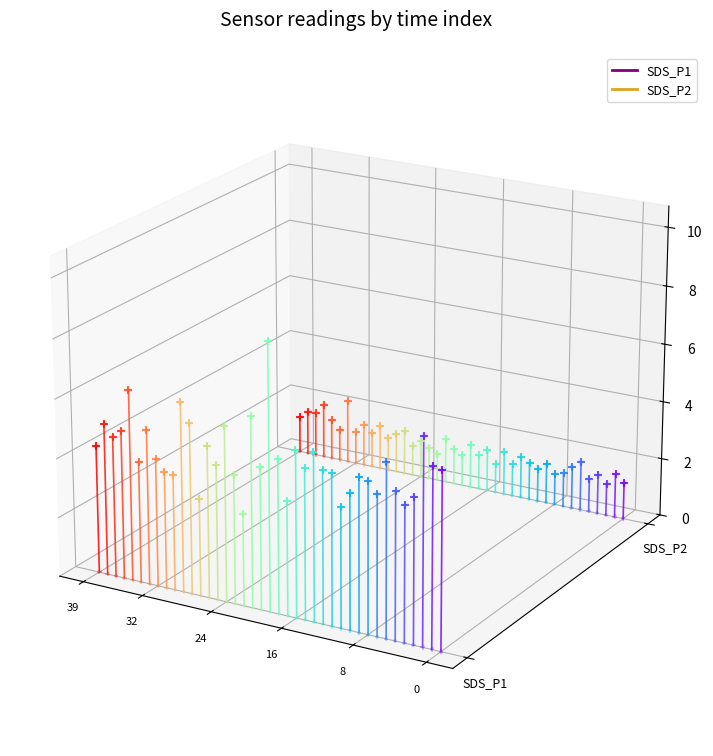

Which series contains the lowest Y value?

SDS_P1